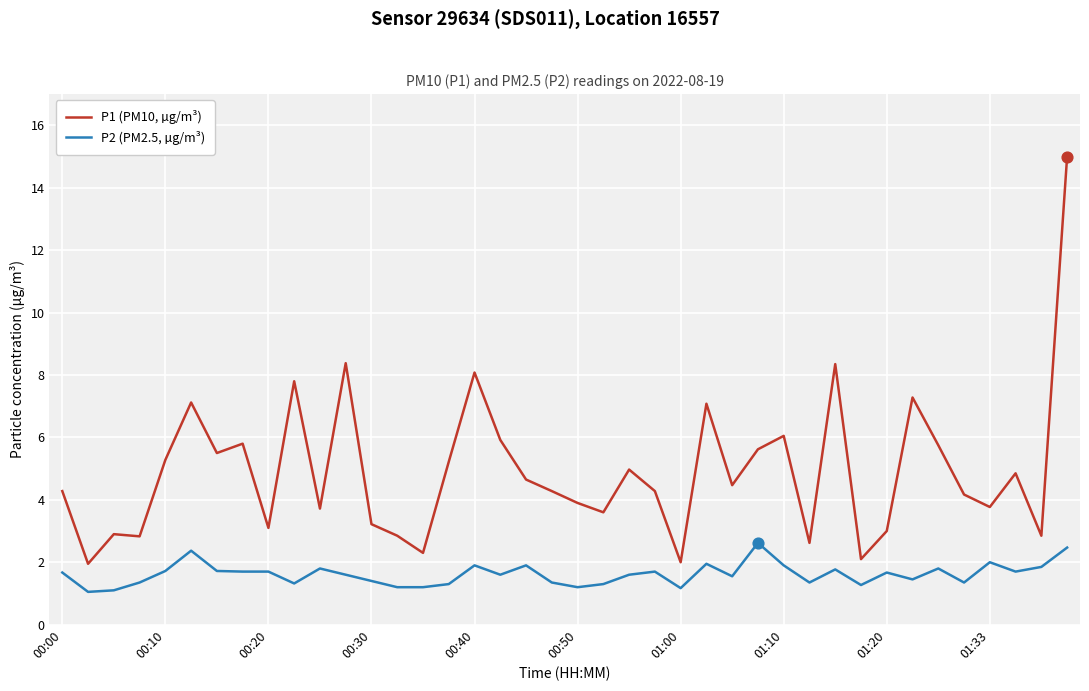

Which series has the widest spread of values?

P1 (PM10, µg/m³)